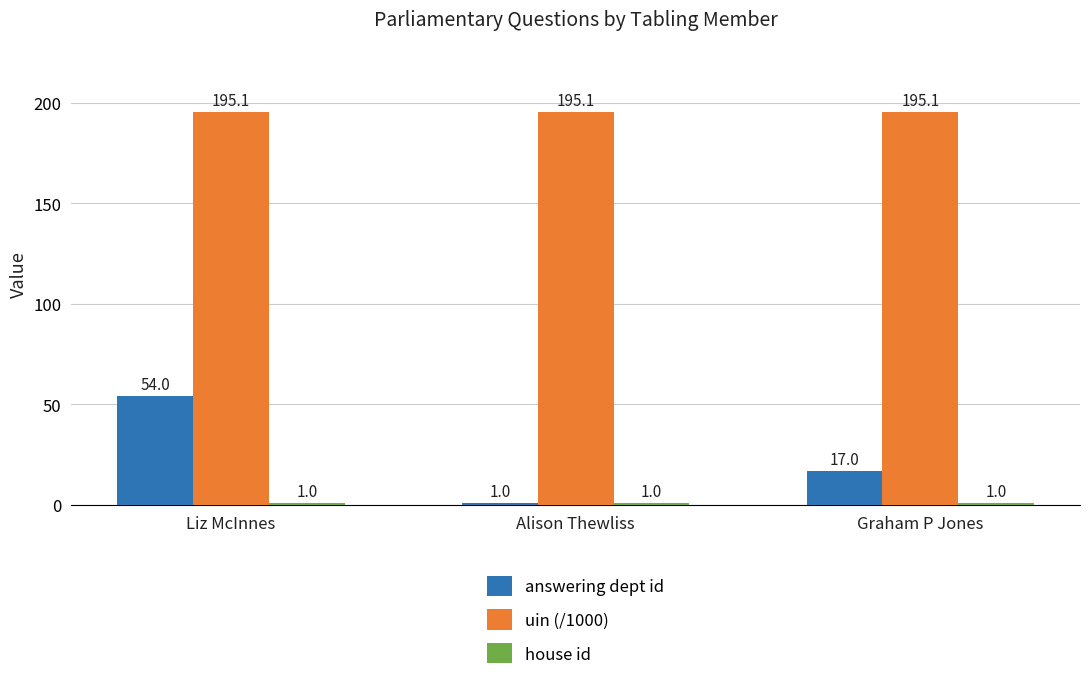

Between Alison Thewliss and Graham P Jones, which series saw the biggest shift?

answering dept id